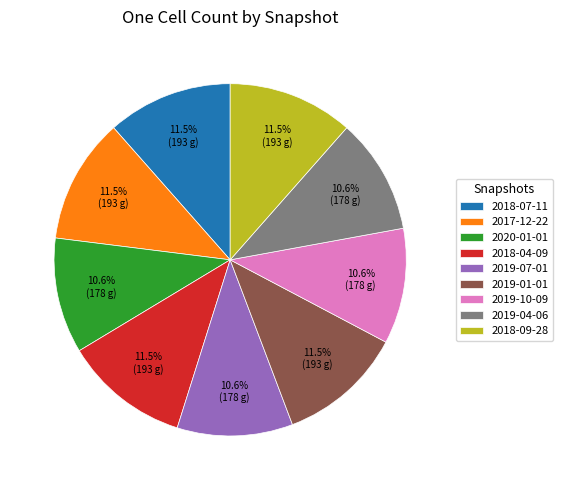

True or false: 2019-04-06 accounts for 11% of the total.

True